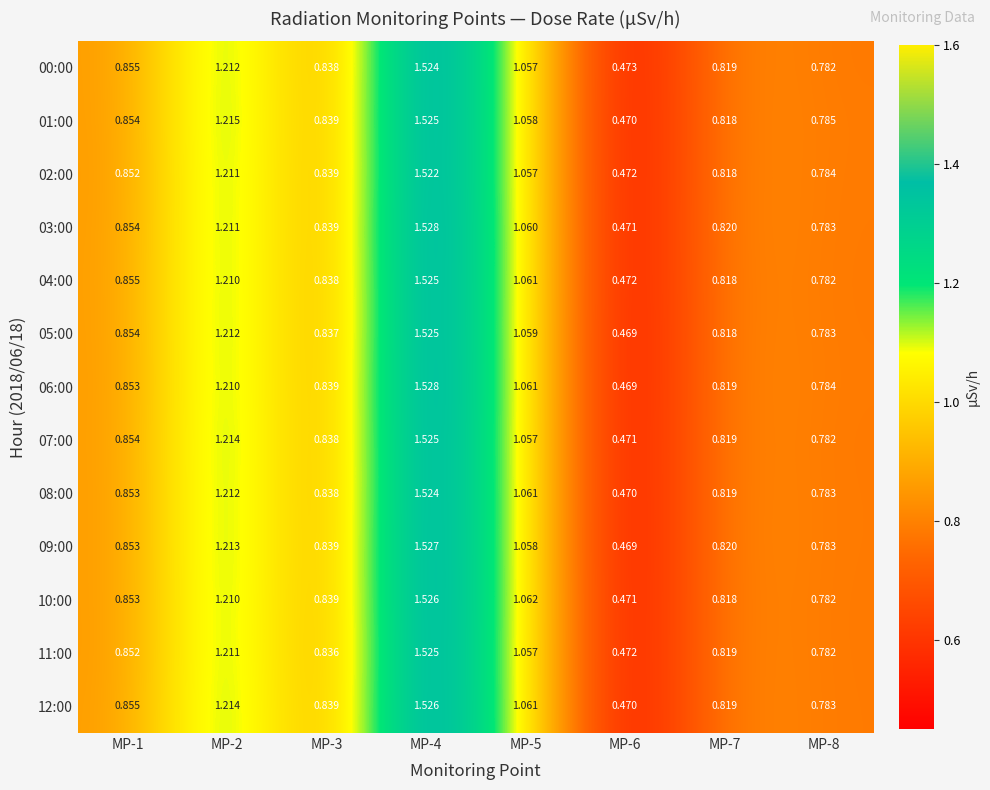

Is the value of 00:00 at MP-7 greater than the value of 06:00 at MP-3?

No